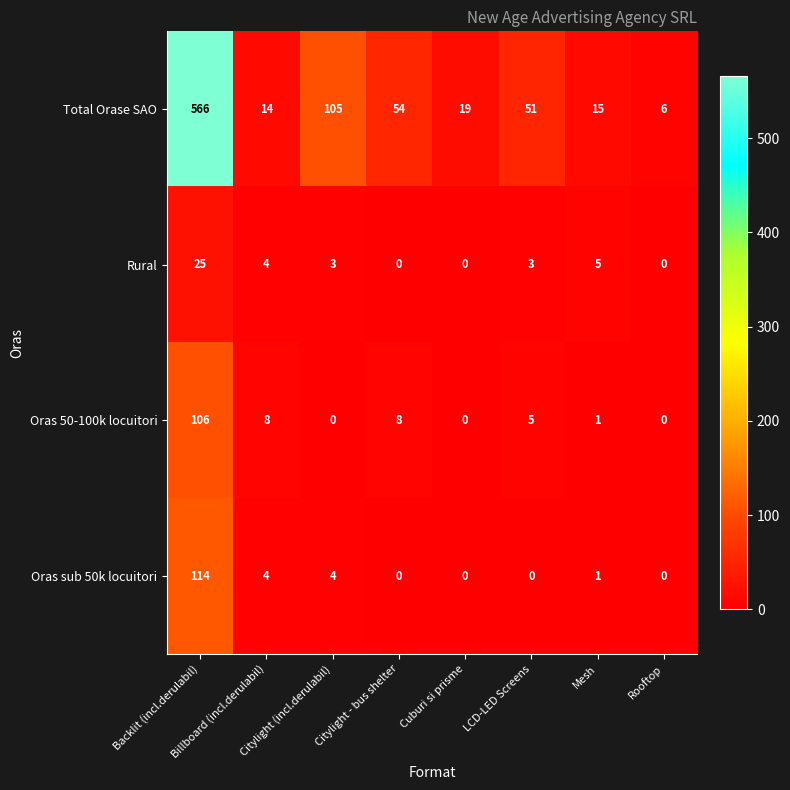

What is the maximum value for Oras 50-100k locuitori?

106